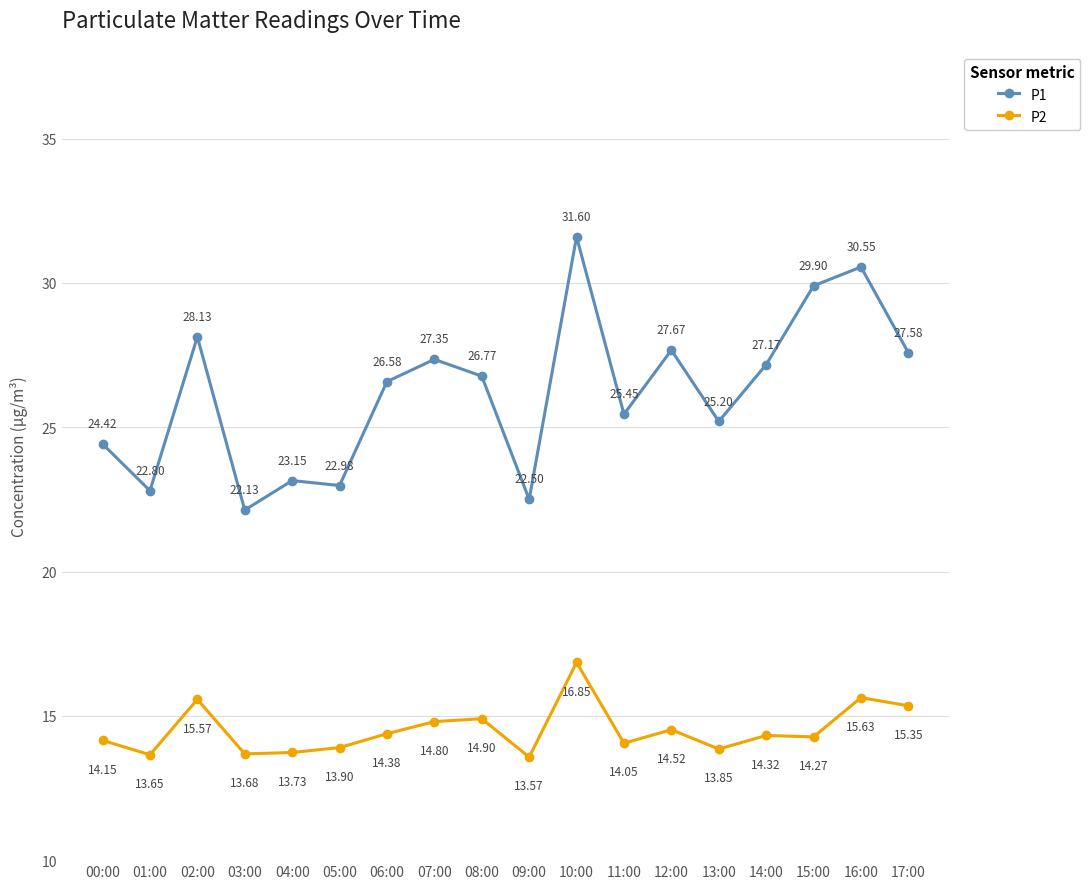

True or false: P1 and P2 cross at least once.

False